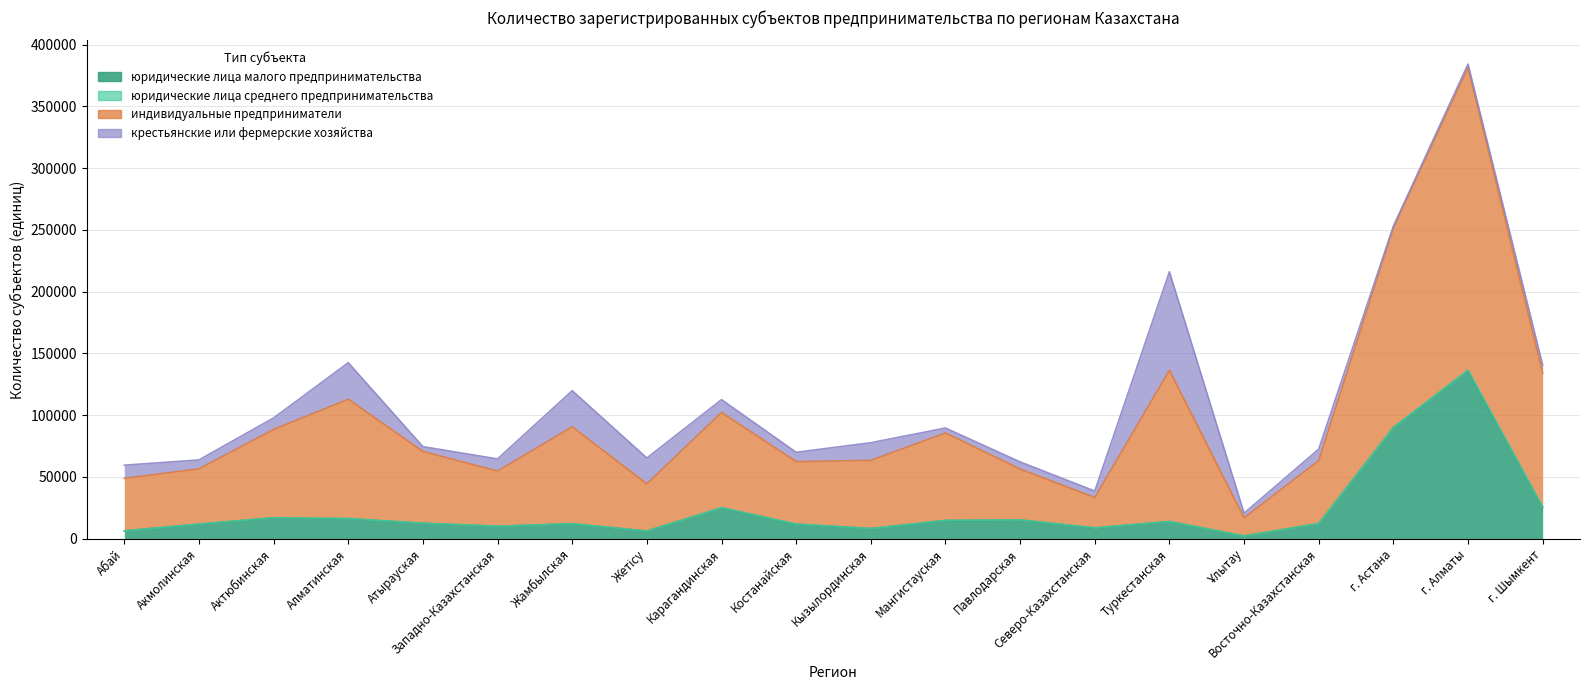

What is the label of the 14th point from the left?

Северо-Казахстанская